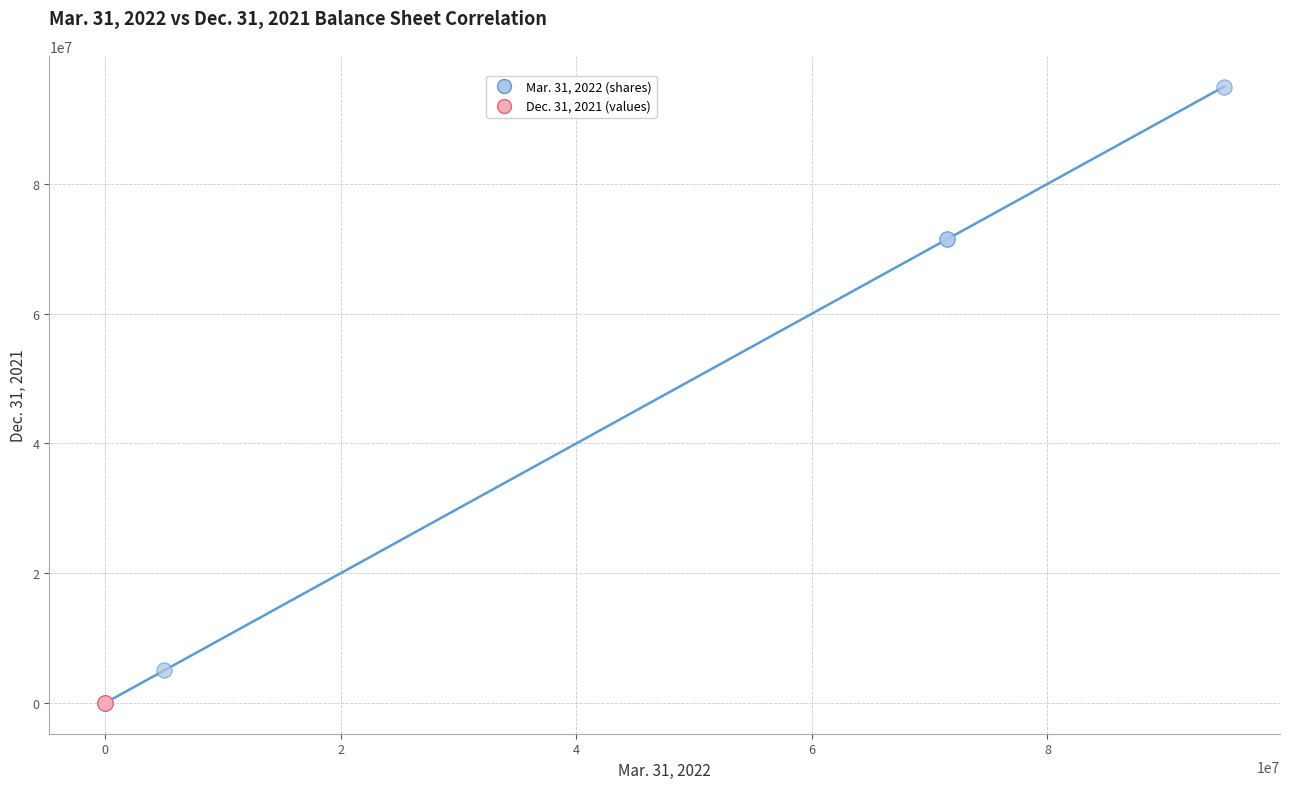

Which series has the largest Y range (max minus min)?

Mar. 31, 2022 (shares)